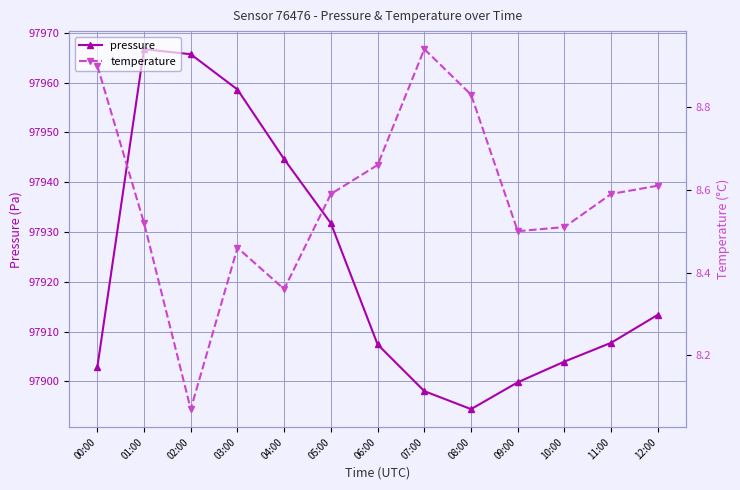

True or false: pressure and temperature cross at least once.

False